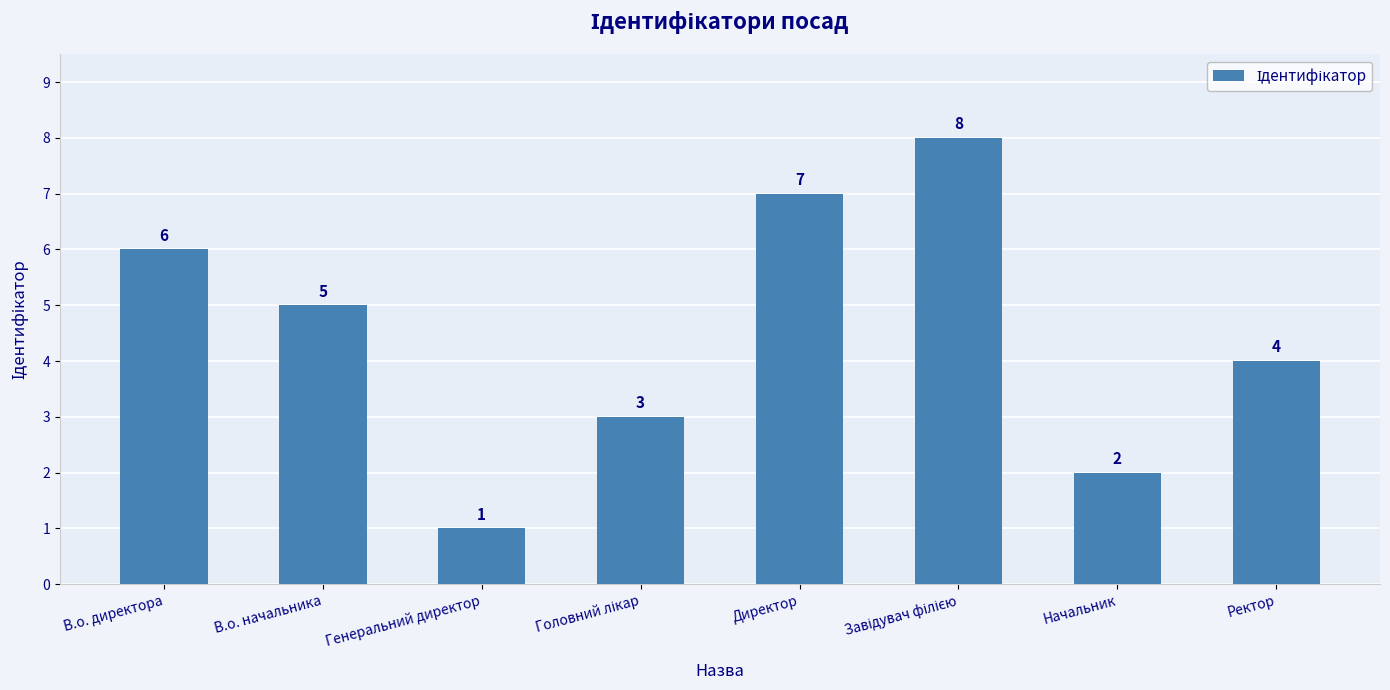

What is the difference between the maximum and minimum values?

7